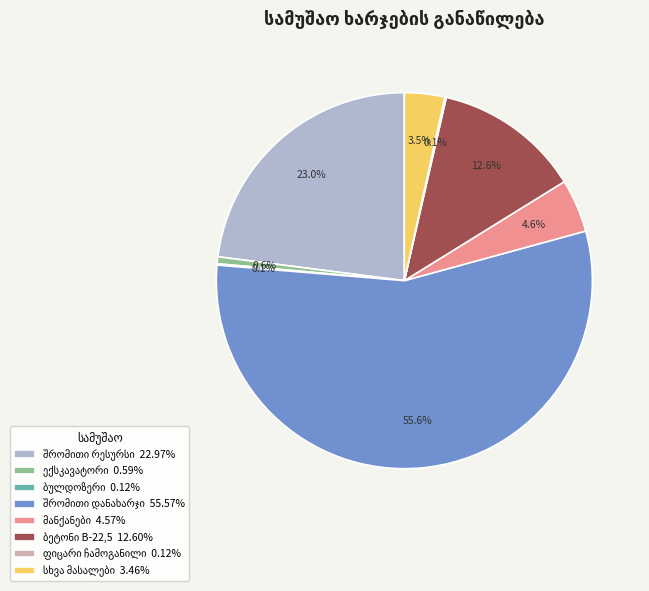

Is there a majority slice in this chart?

Yes